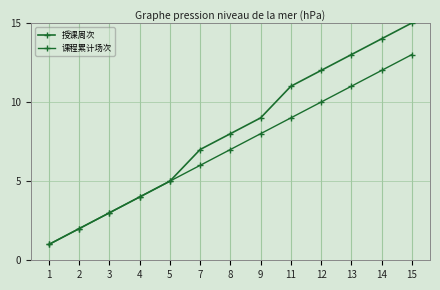

Where does the 授课周次 series first go above 8?

9